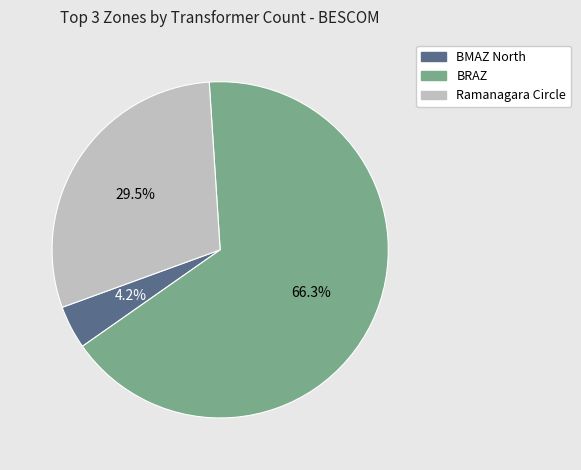

How many segments does this pie chart have?

3